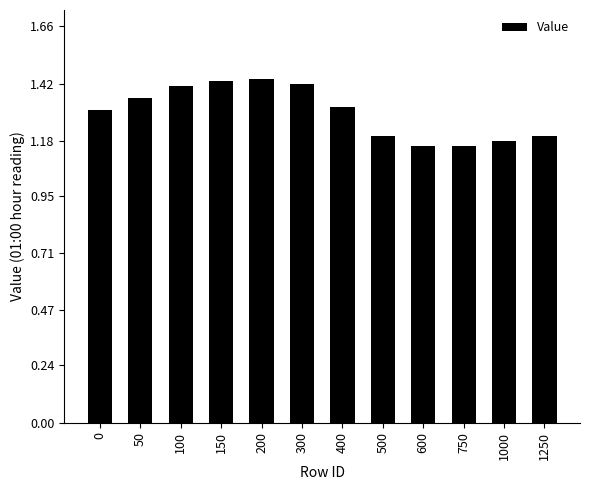

What is the difference between the maximum and minimum values?

0.3